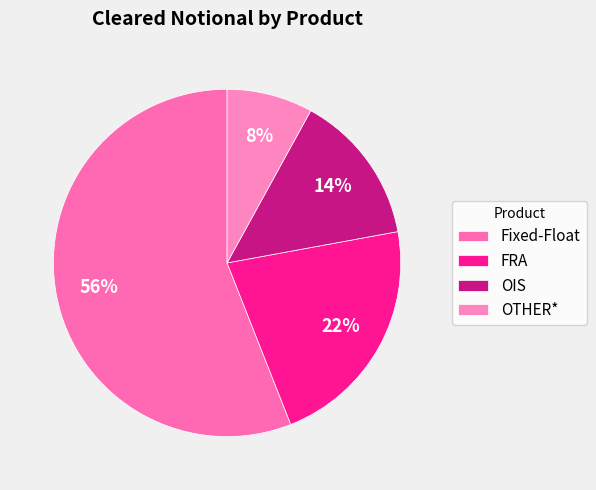

To the nearest percent, what is the difference between the OTHER* and FRA slice percentages?

14%